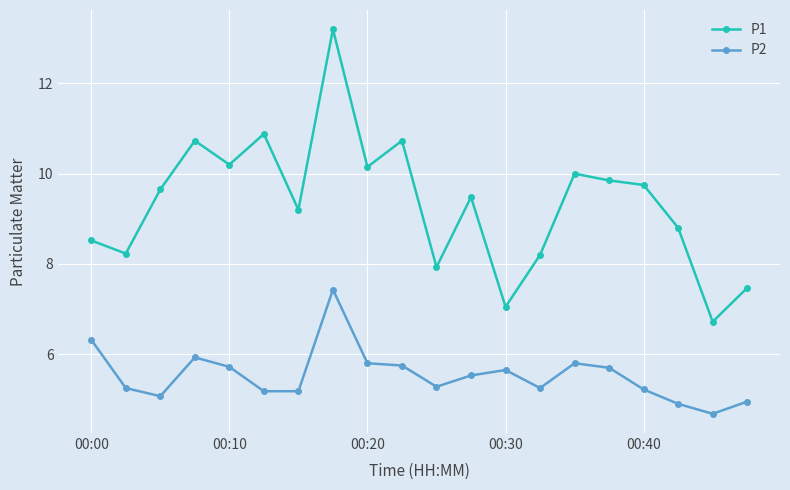

True or false: P1 has more than 0 points higher than both neighbors.

True